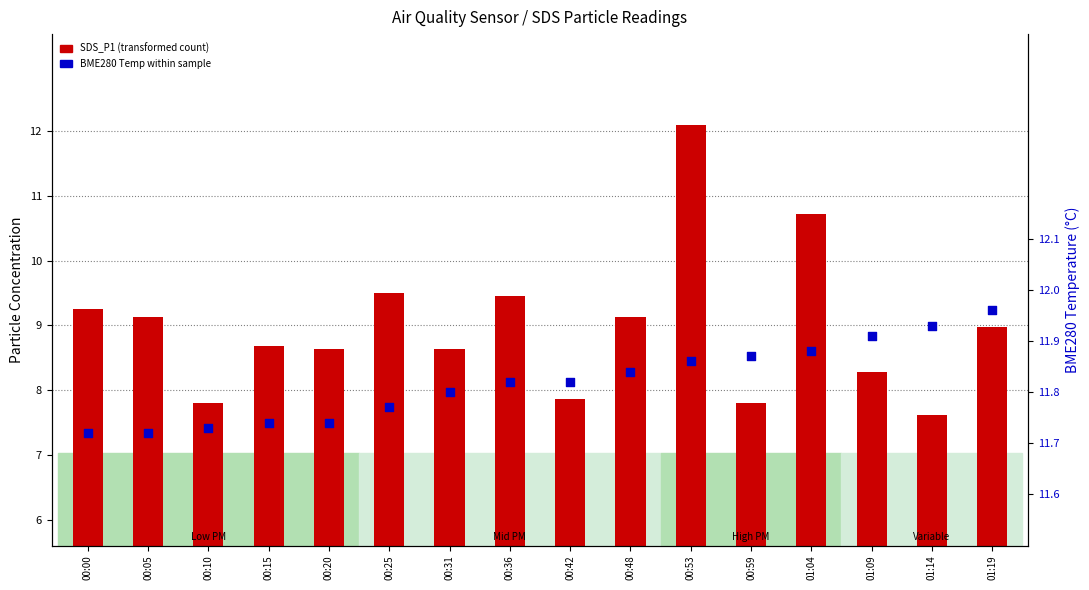

What is the total value across all series at 00:42?

19.7